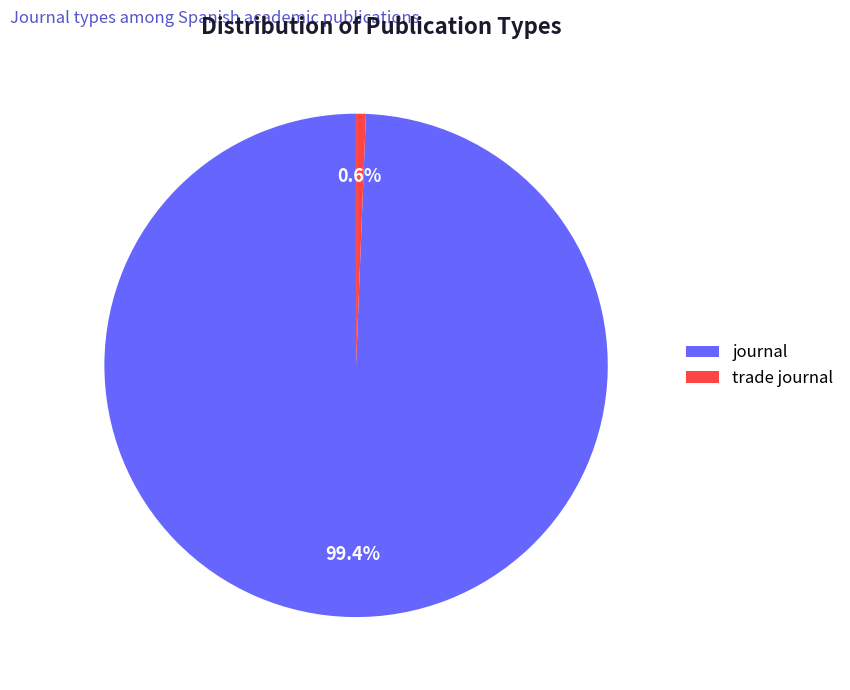

Is journal the majority of the pie?

Yes